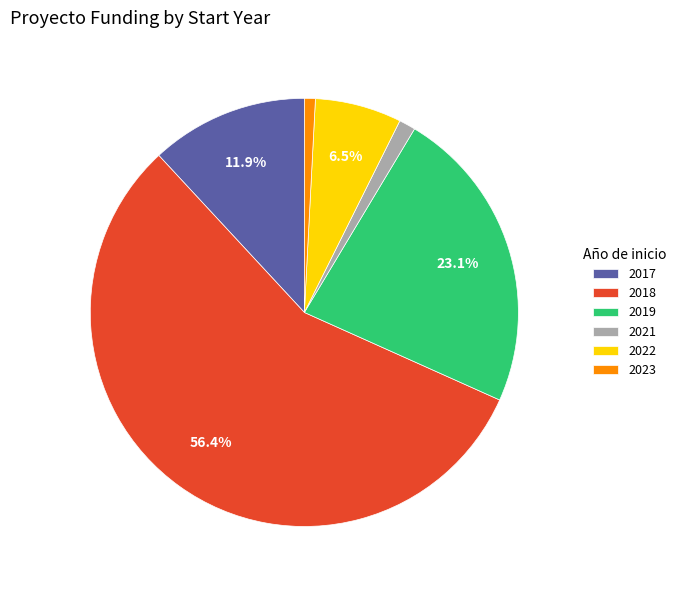

Combined, do 2018 and 2017 account for over 50%?

Yes